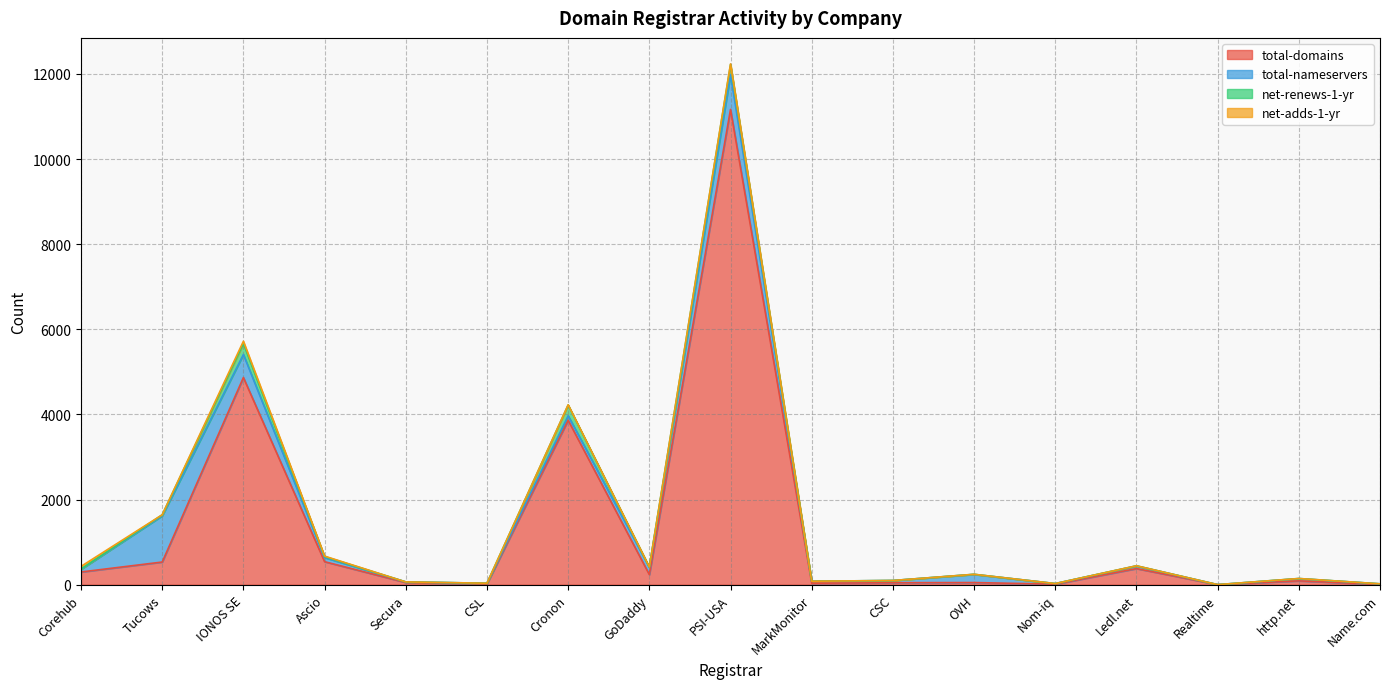

What is the label of the 4th point from the left?

Ascio